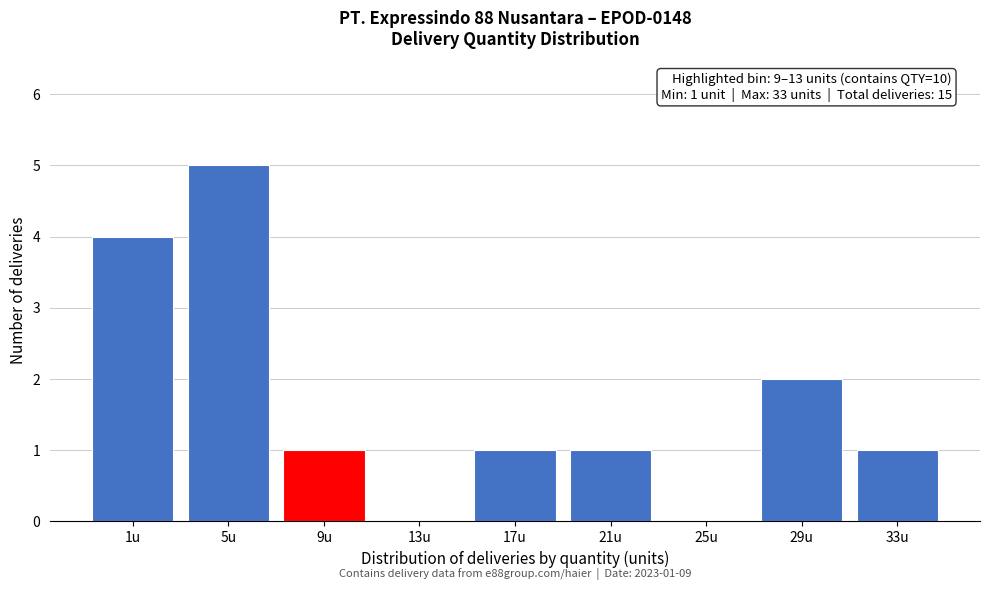

Reading left to right, extract all data points from this chart.

1u=4	5u=5	9u=1	13u=0	17u=1	21u=1	25u=0	29u=2	33u=1